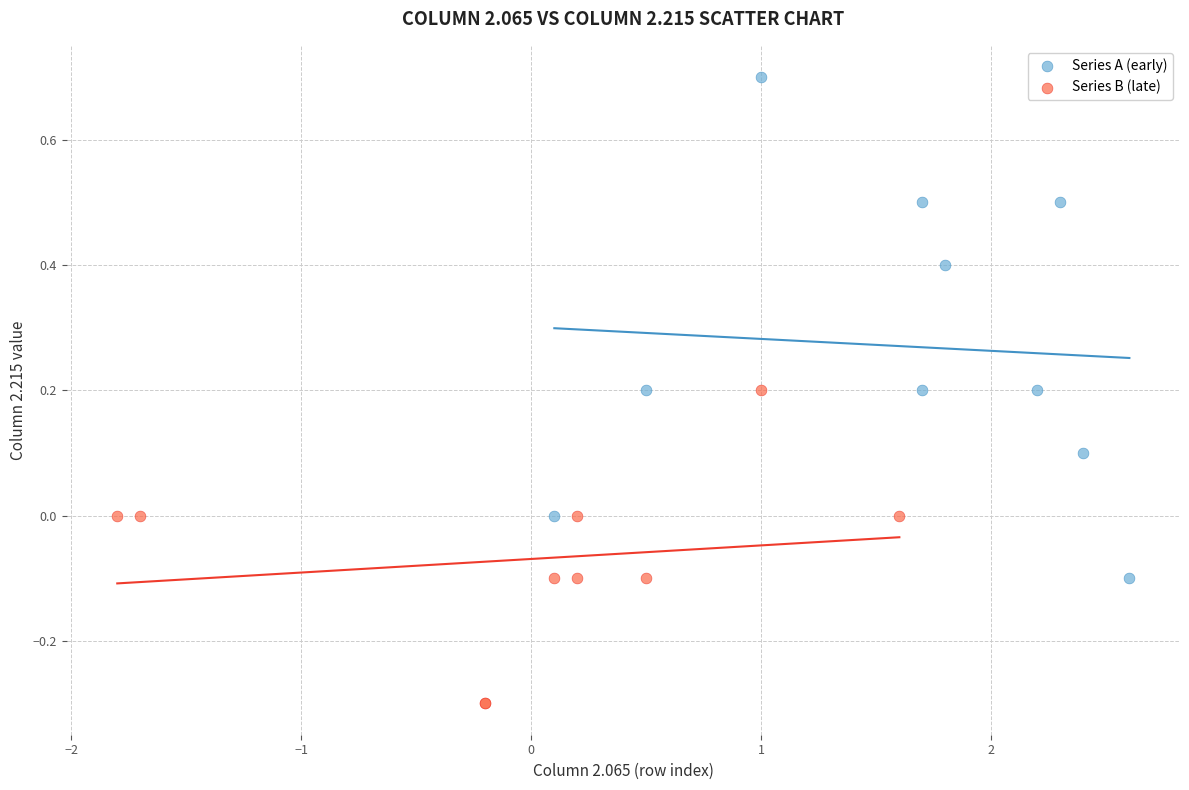

Which series reaches the maximum Y coordinate?

Series A (early)